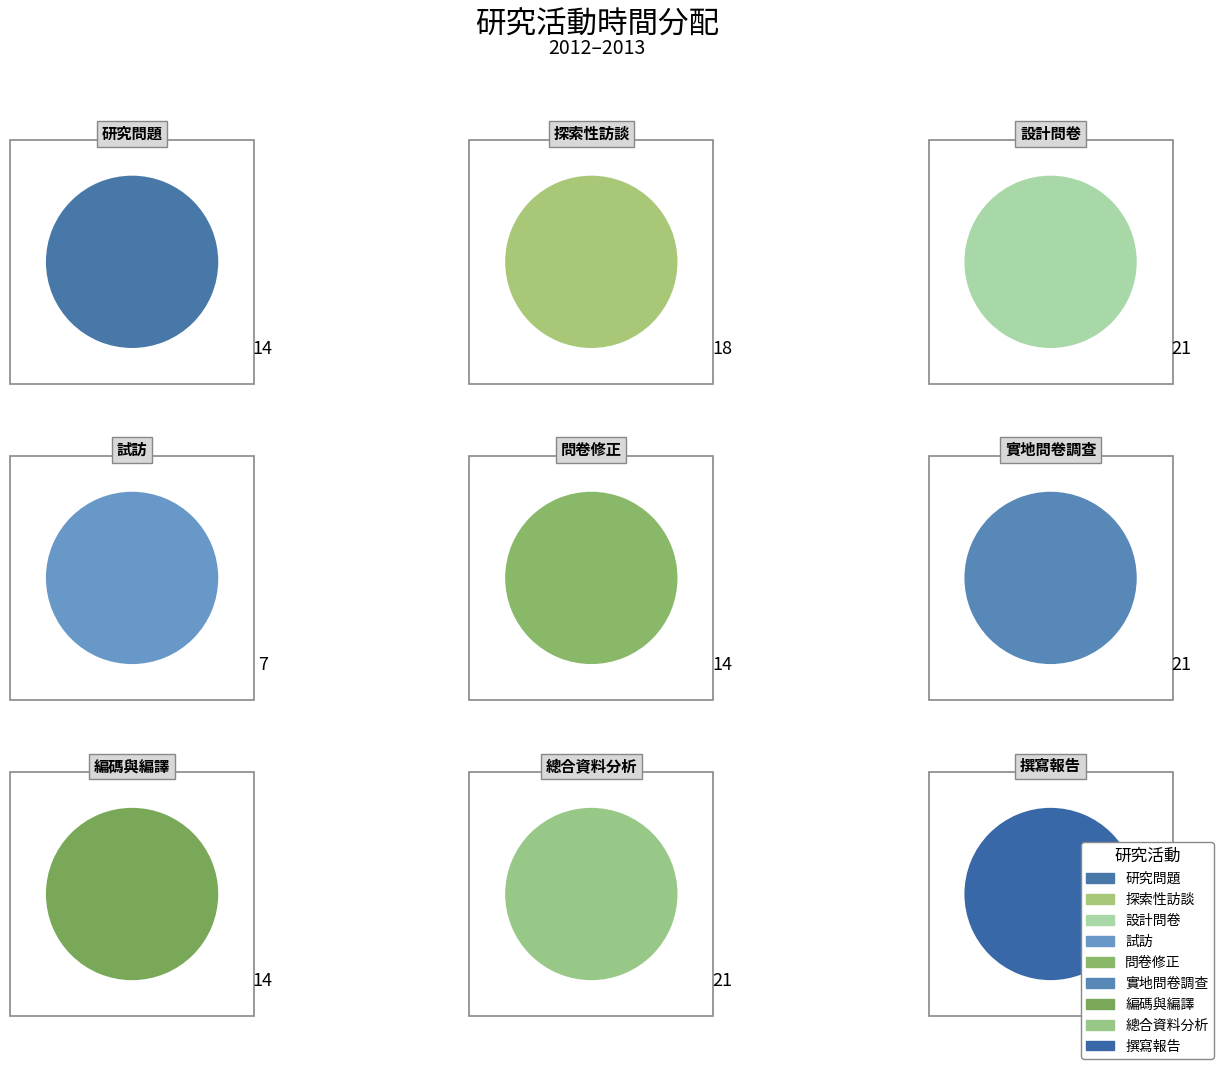

How many segments does this pie chart have?

9